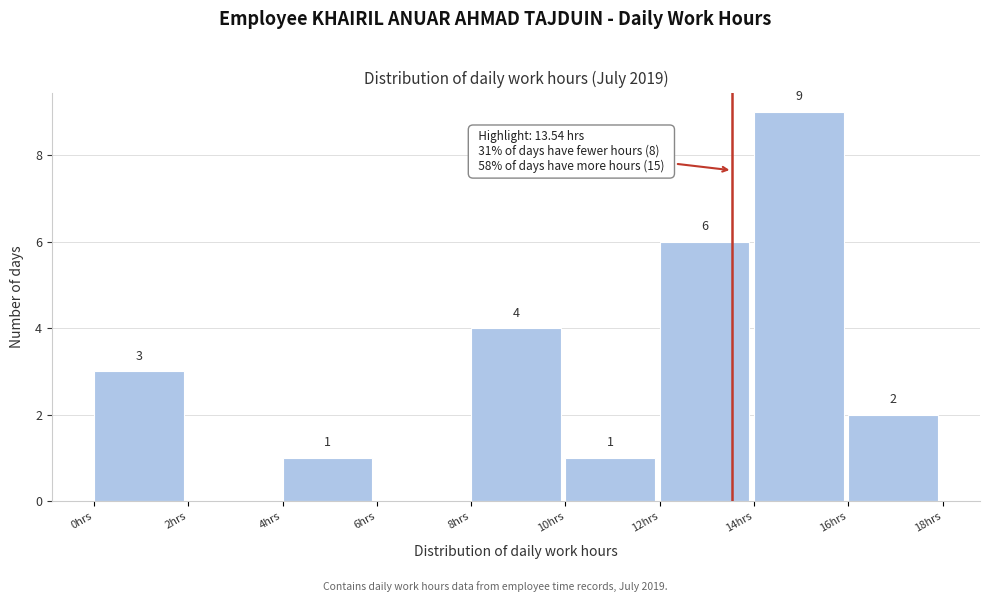

Which range on the x-axis has the tallest bar?

14 to 16